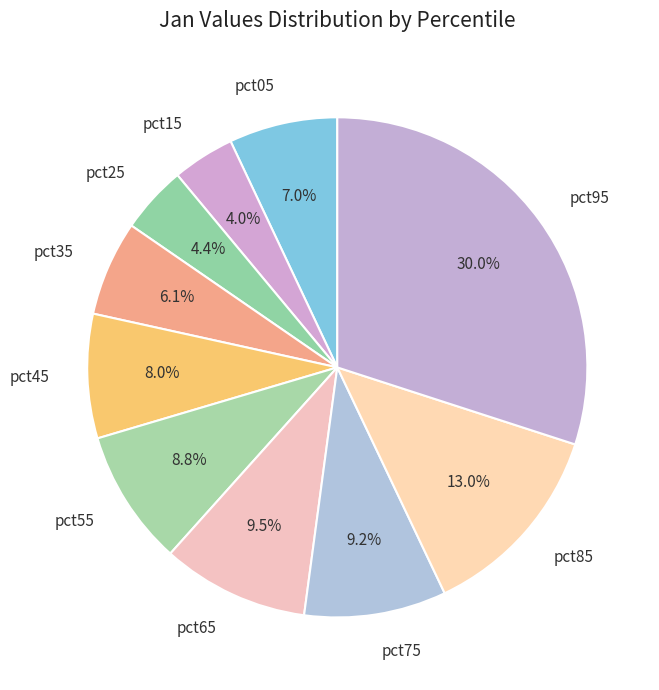

Which has a higher value, pct85 or pct05?

pct85